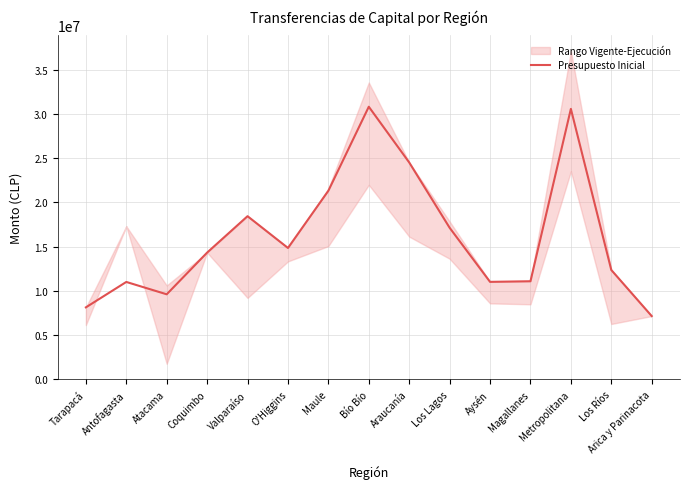

How many points are higher than both their immediate neighbors (excluding endpoints)?

4